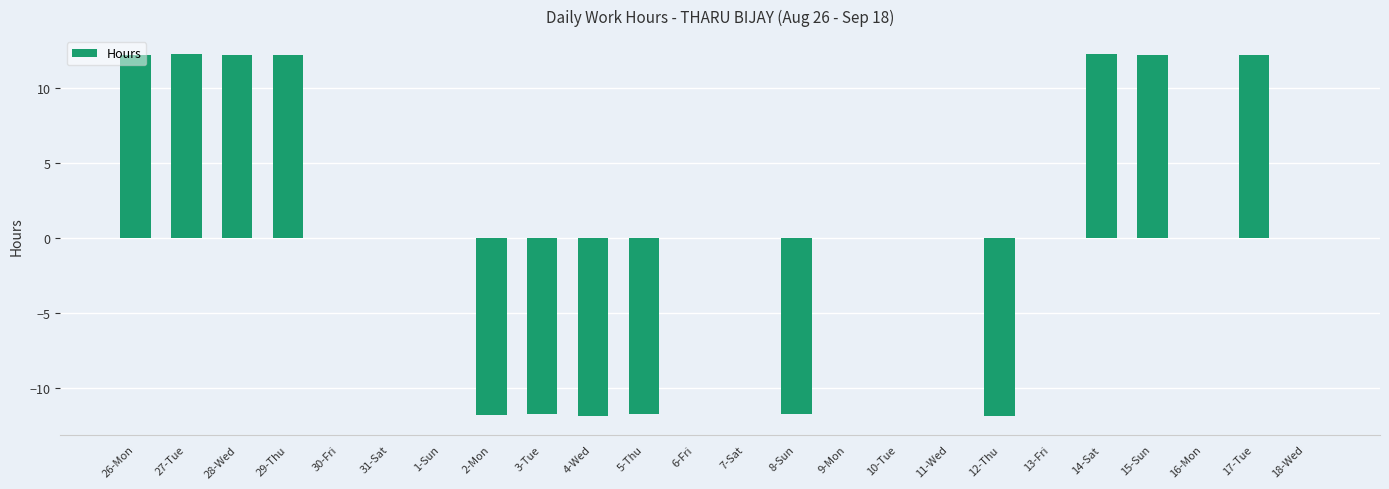

What is the sum of the values at 27-Tue and 18-Wed?

12.2